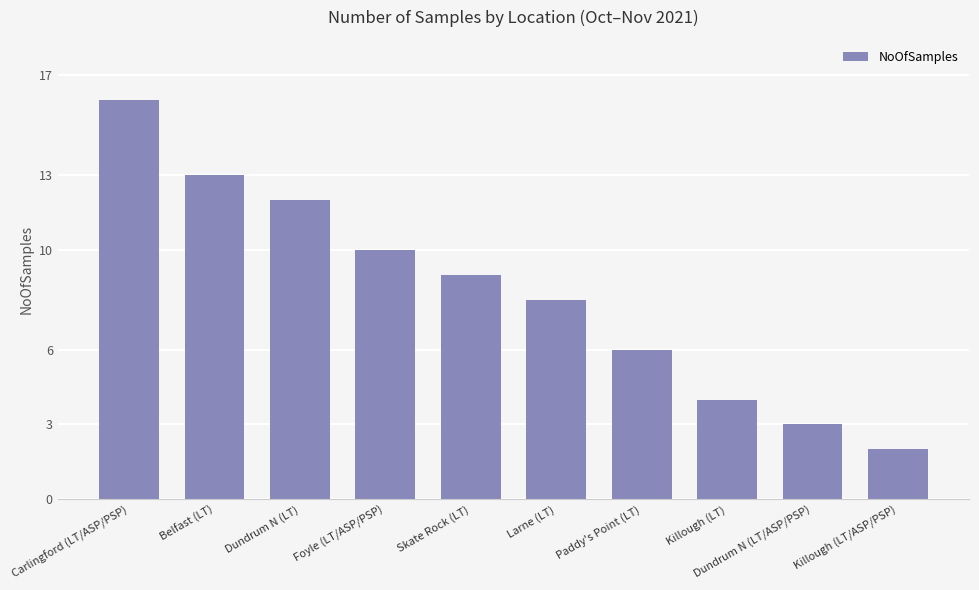

Where is the data nearest to the value 9?

Skate Rock (LT)